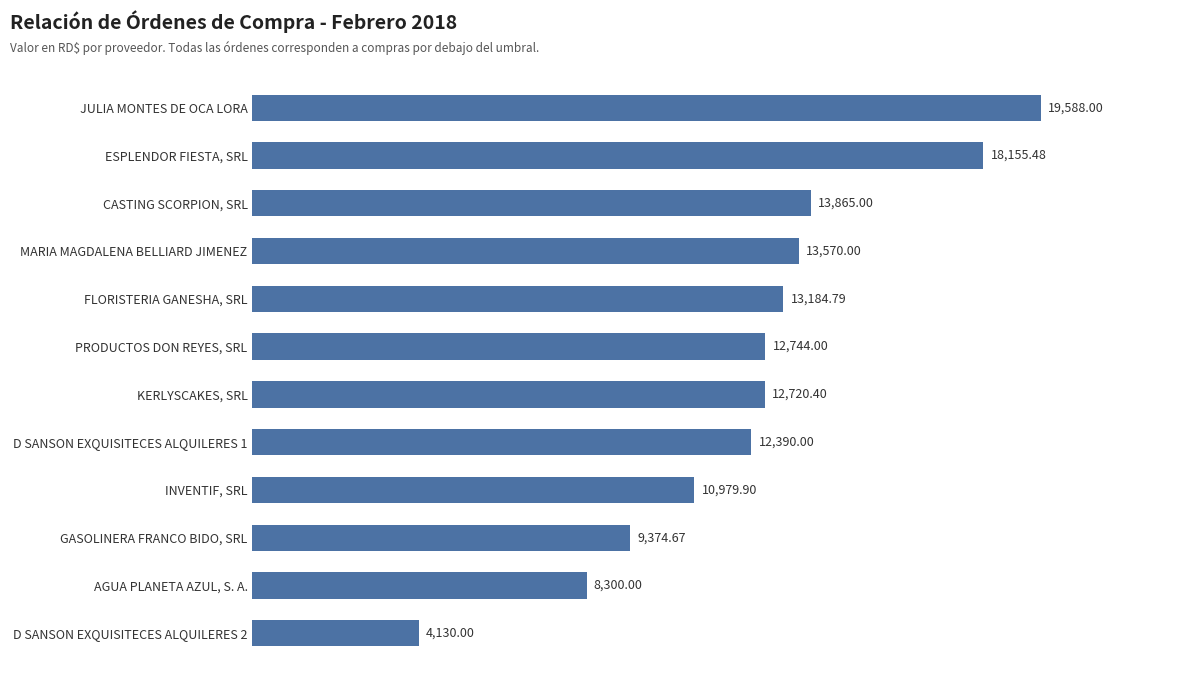

Count the number of data series in this chart.

1